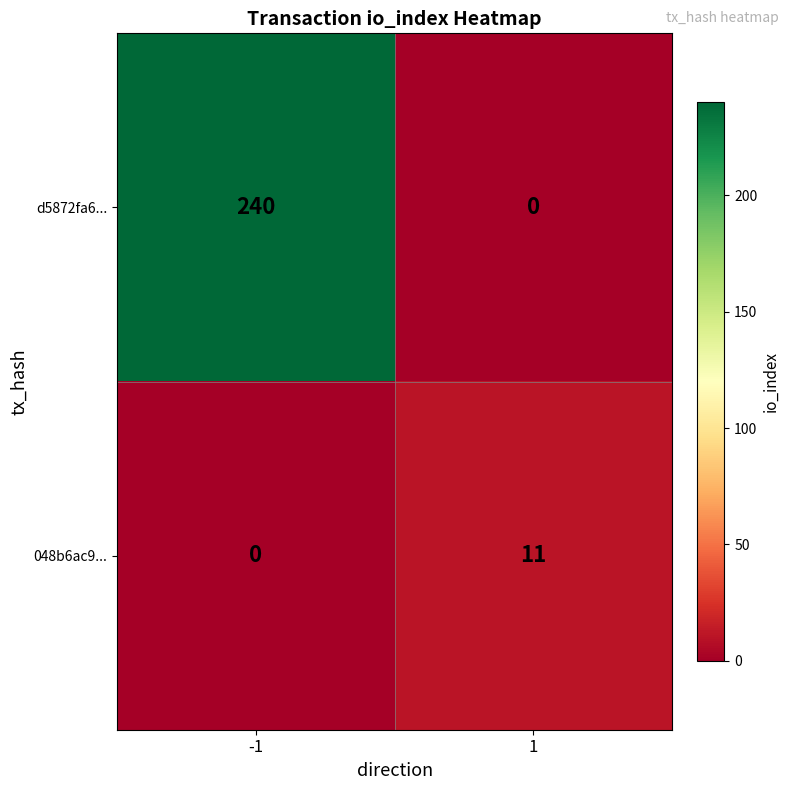

Between -1 and 1, which series saw the biggest shift?

d5872fa6...